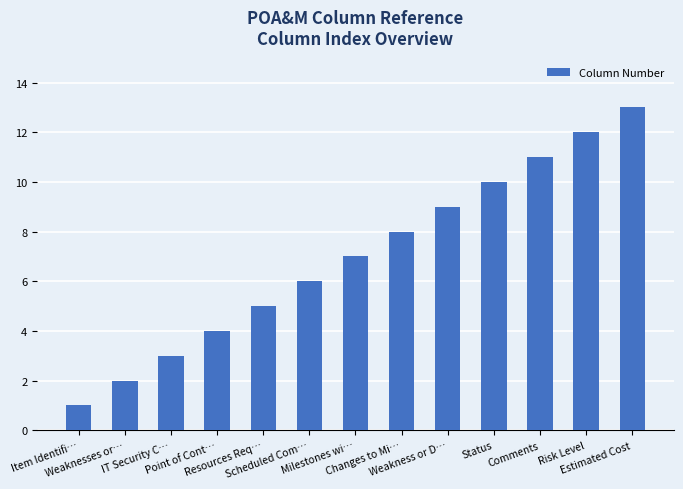

How many data points does each series have?

13